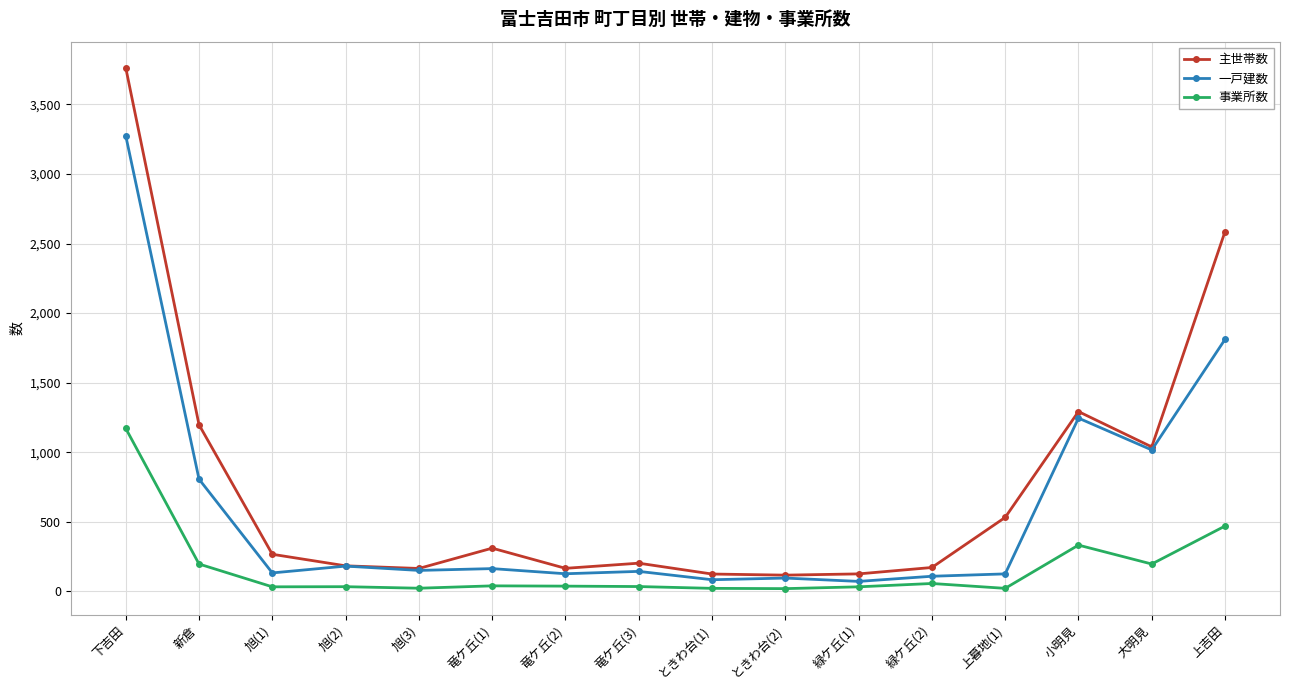

Which category has the highest value across all series?

下吉田